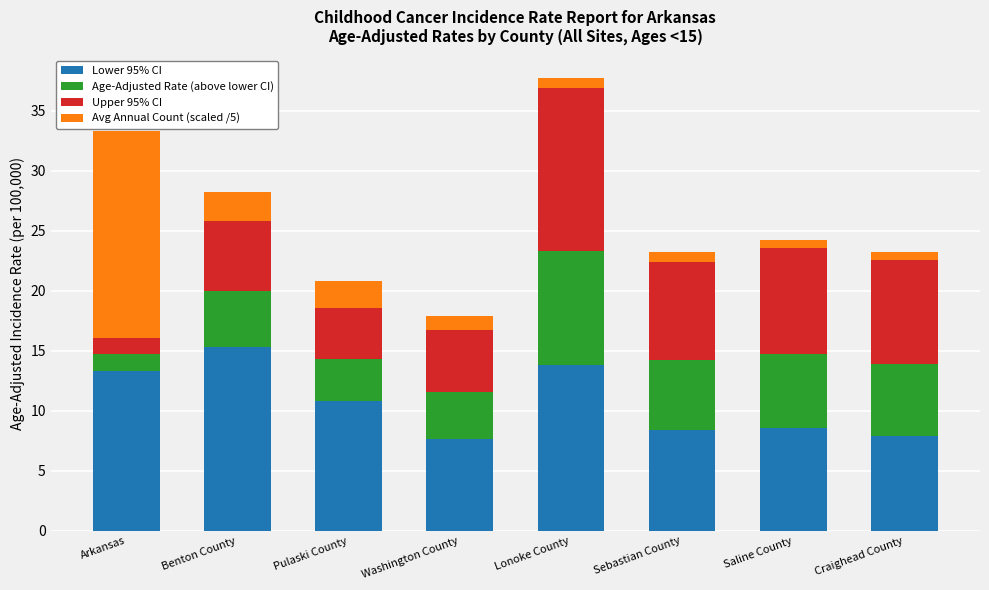

True or false: Lower 95% CI has a value of 2.3 at Pulaski County.

False